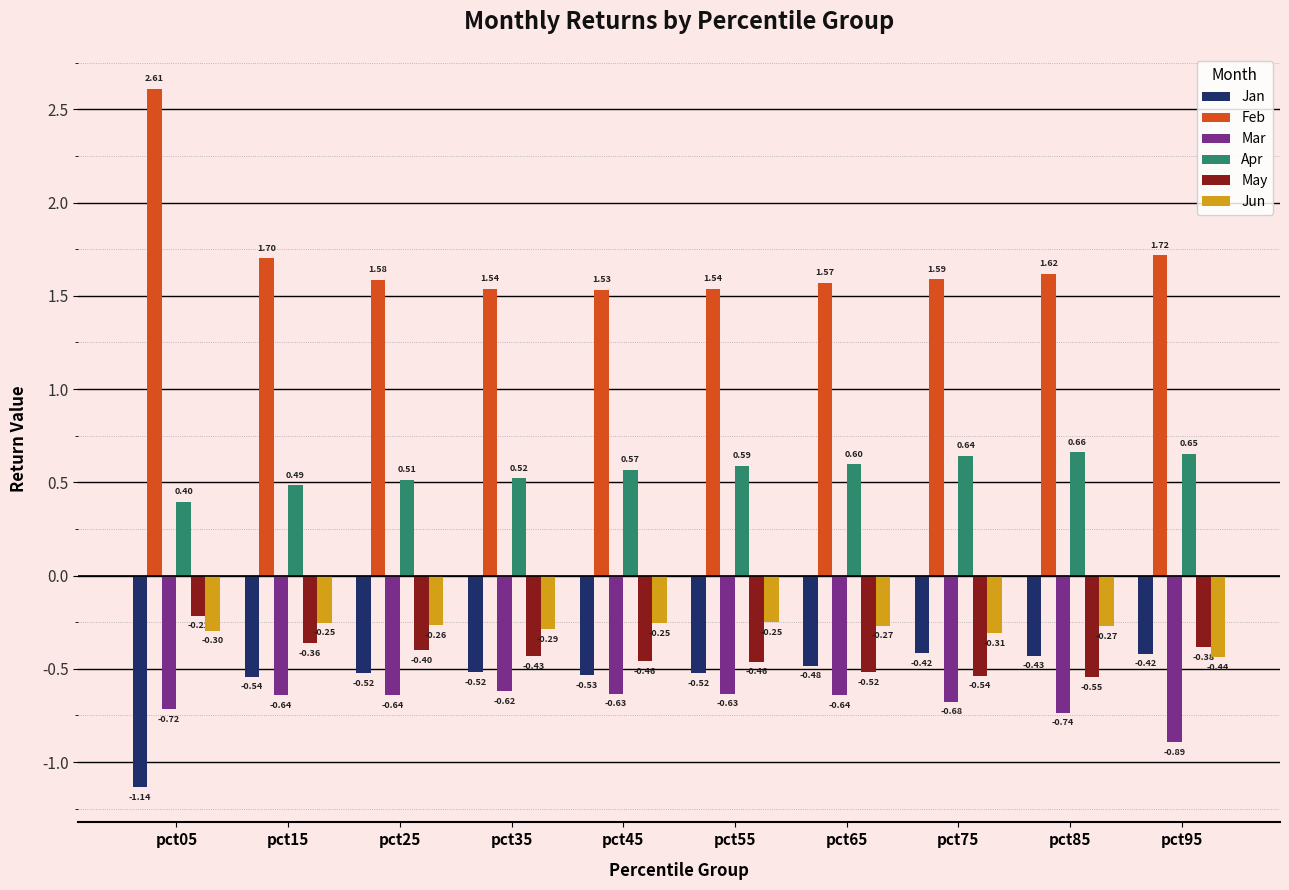

At pct35, list the series in order from largest to smallest.

Feb, Apr, Jun, May, Jan, Mar